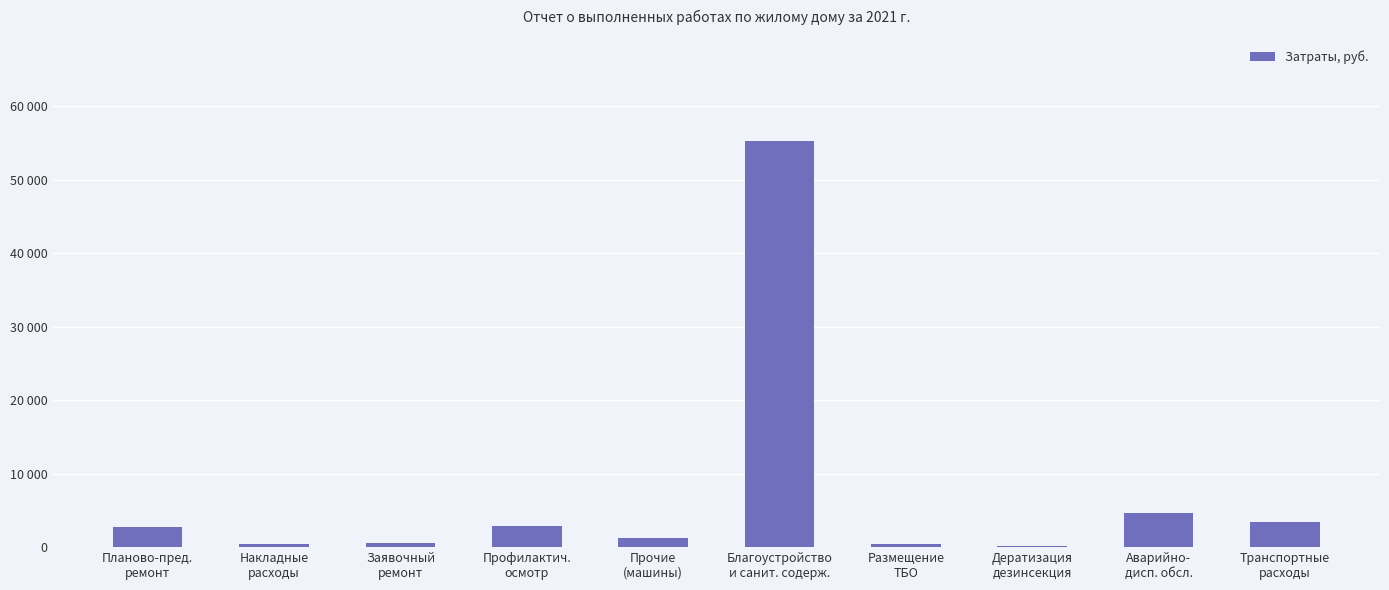

What position from the left is Аварийно-
дисп. обсл.?

9